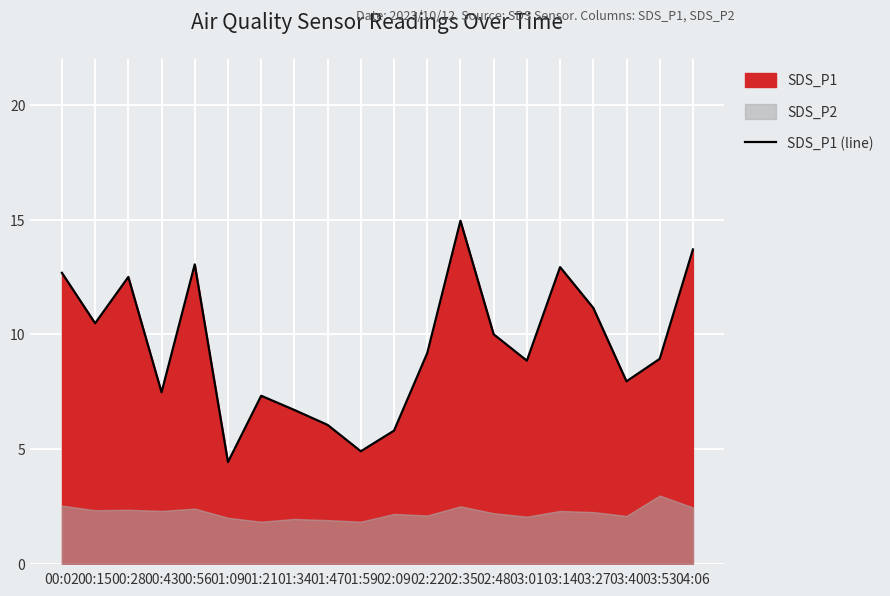

List the labels in order of value, smallest first.

01:09, 01:59, 02:09, 01:47, 01:34, 01:21, 00:43, 03:40, 03:01, 03:53, 02:22, 02:48, 00:15, 03:27, 00:28, 00:02, 03:14, 00:56, 04:06, 02:35